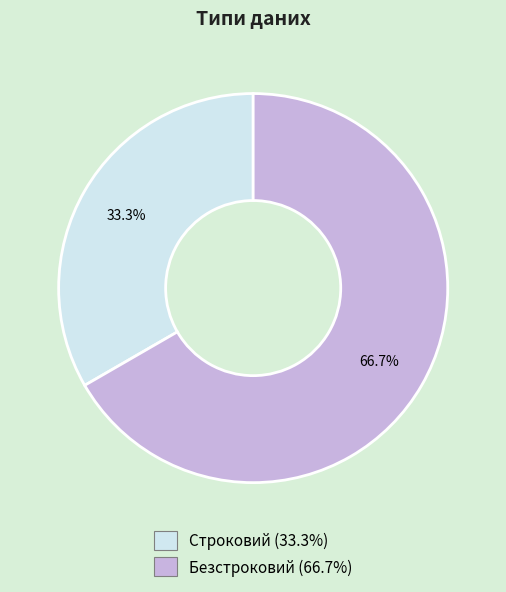

Approximately how many times larger is the value at Безстроковий compared to Строковий?

2.0